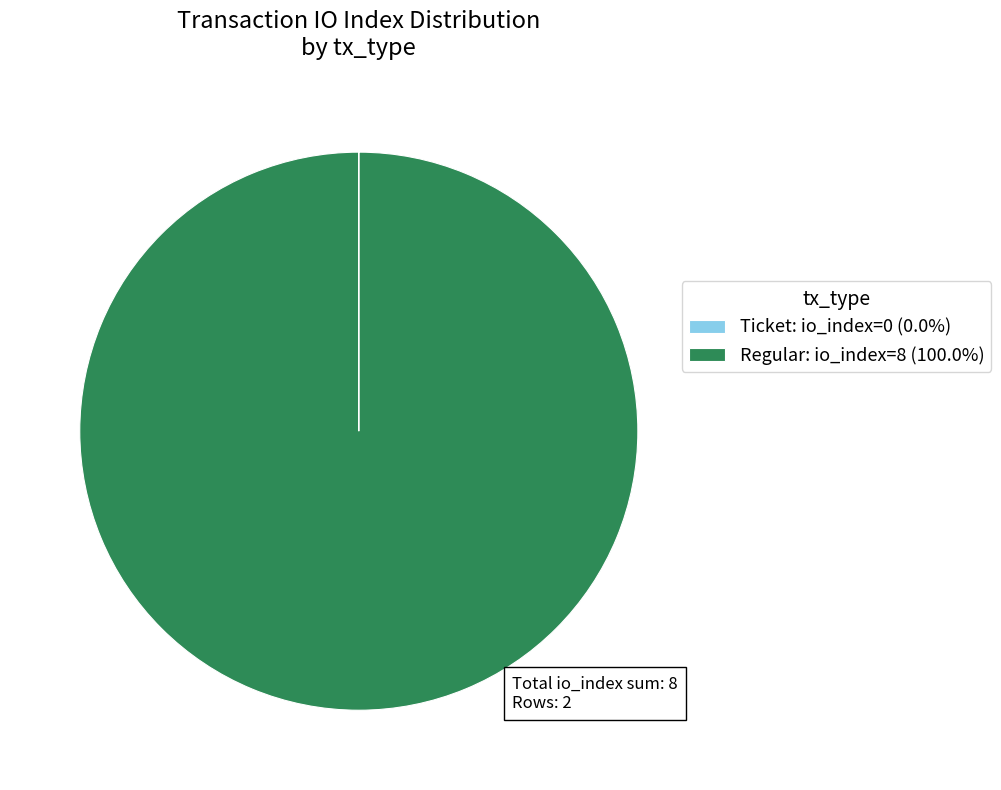

Is there any slice that represents more than half of the pie?

Yes